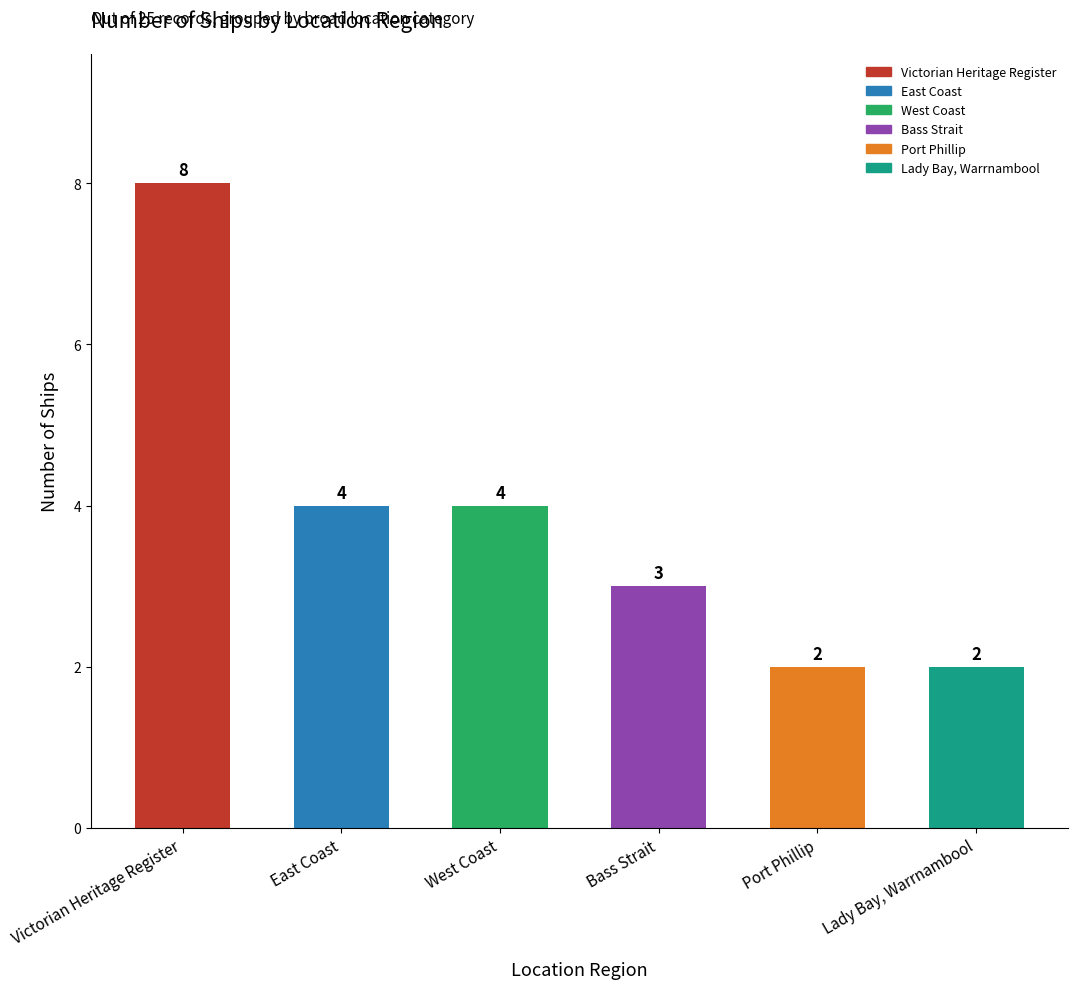

What is the average value?

4